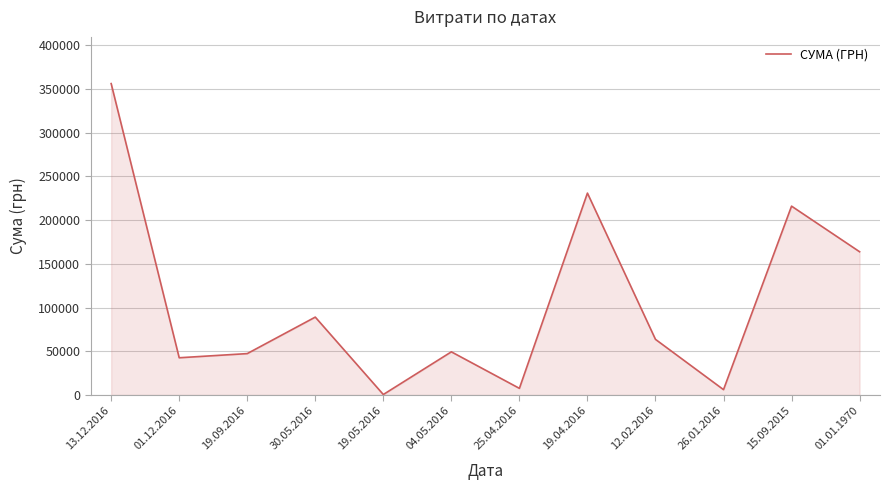

Is it true that the value at 19.04.2016 is 59819.9?

False